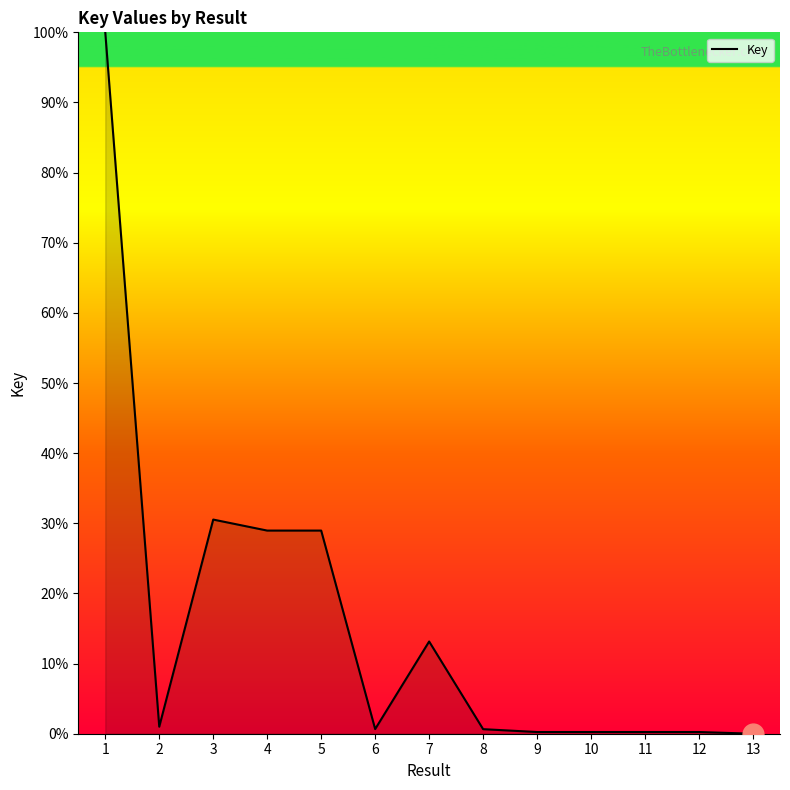

True or false: the data shows -53.5 at 13.

False